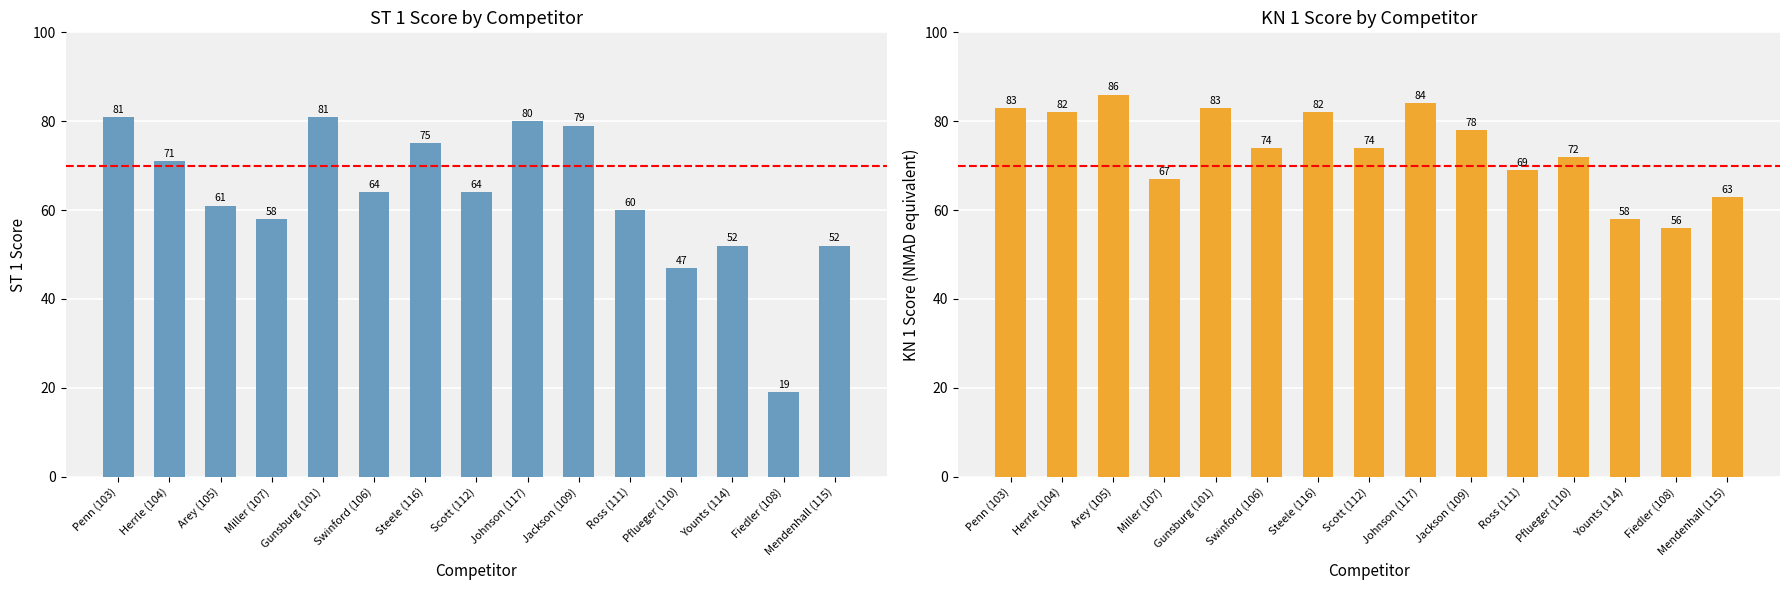

What is the sum of all ST 1 Score values?

944